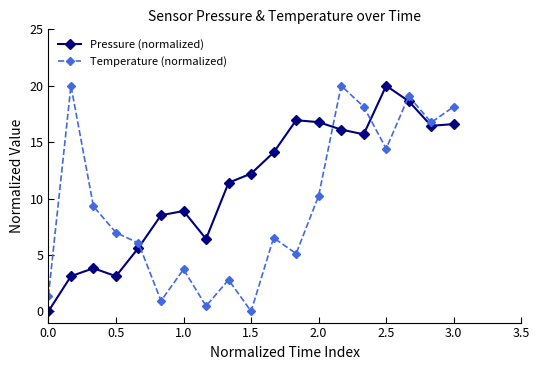

What is the value of the Pressure (normalized) point at the 10th from the left?

12.2